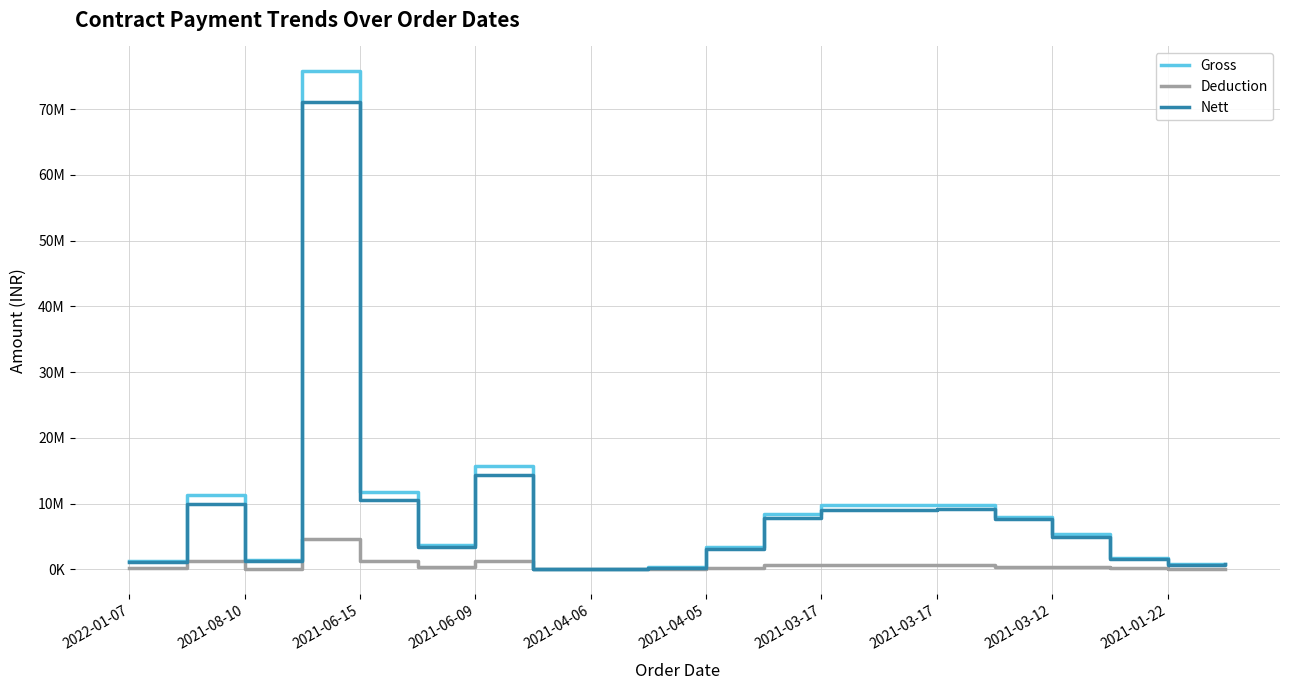

Rank the series by their maximum value, from highest to lowest.

Gross, Nett, Deduction